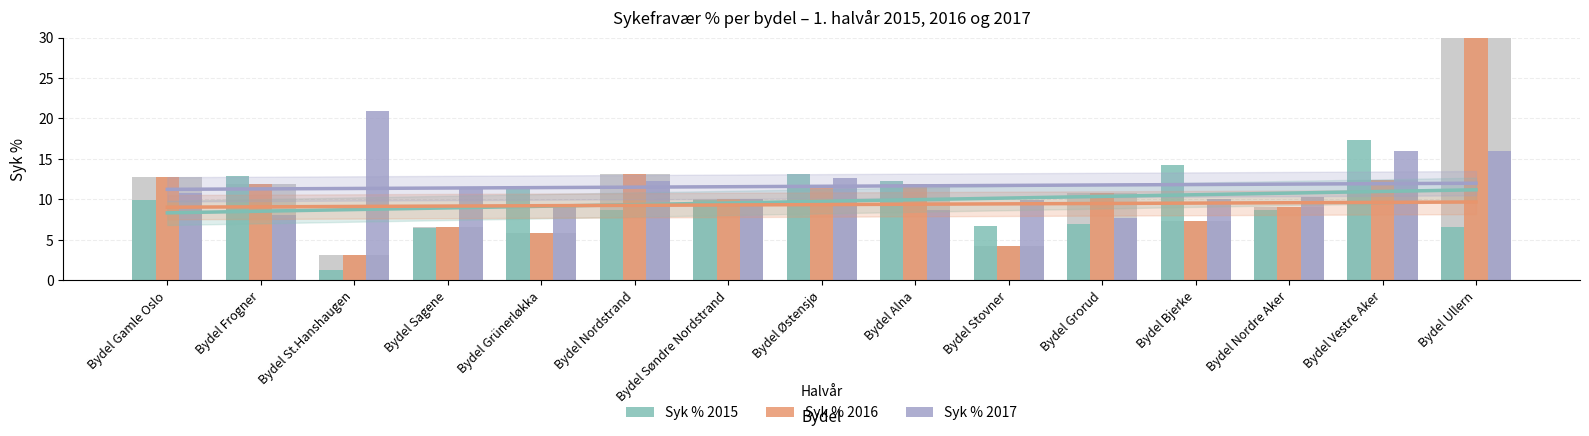

How many series are shown in this chart?

3